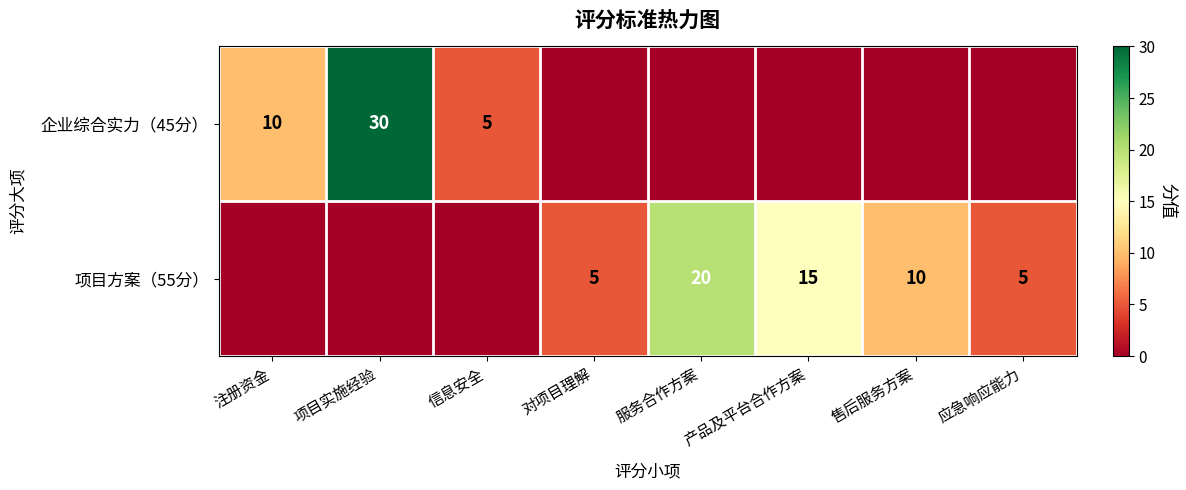

Is the value of 项目方案（55分） at 应急响应能力 greater than the value of 企业综合实力（45分） at 注册资金?

No